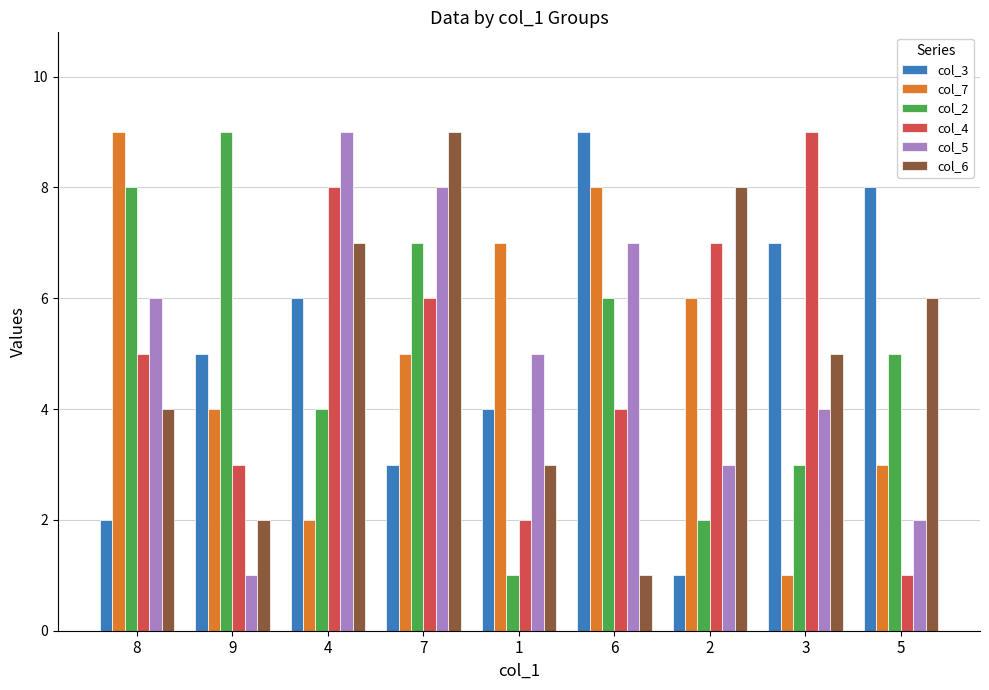

What is the approximate value of col_2 at 8?

8